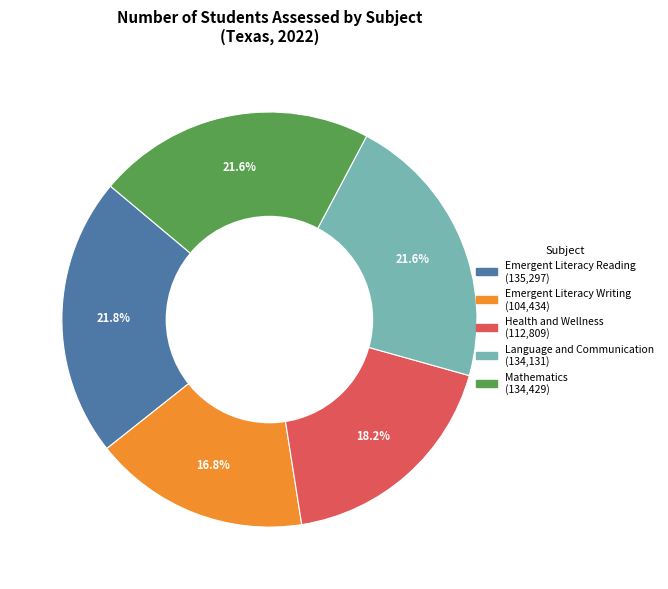

Which slice is the smallest?

Emergent Literacy Writing